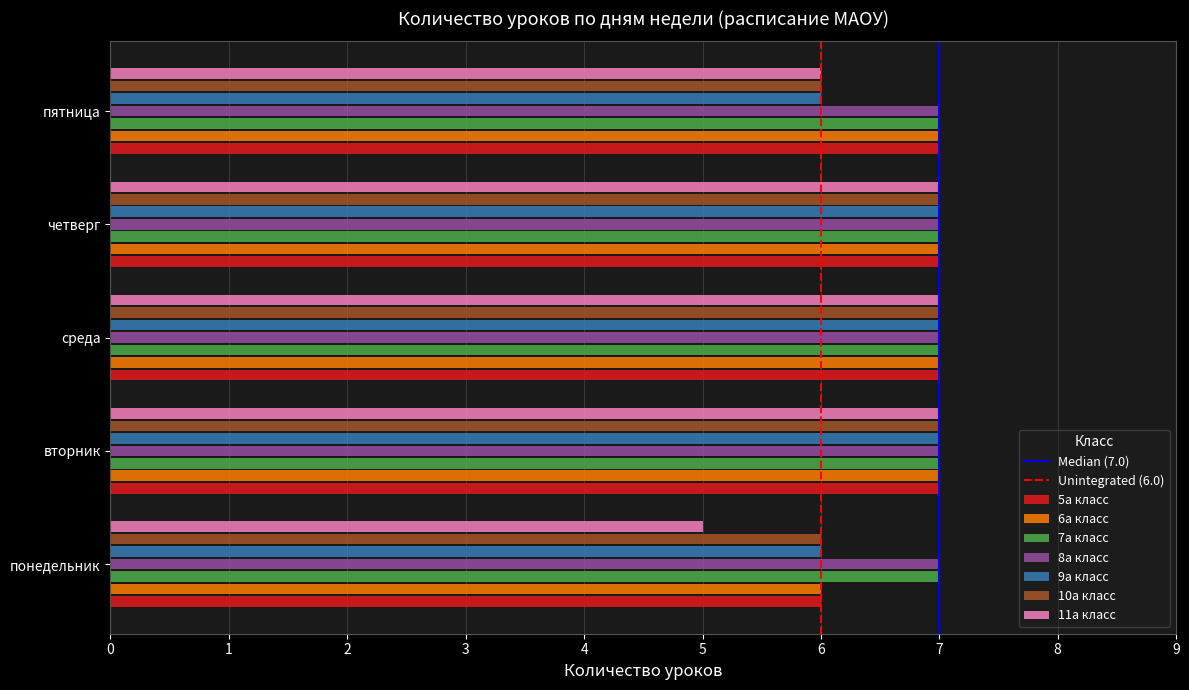

Is it true that 7а класс equals 7 at четверг?

True